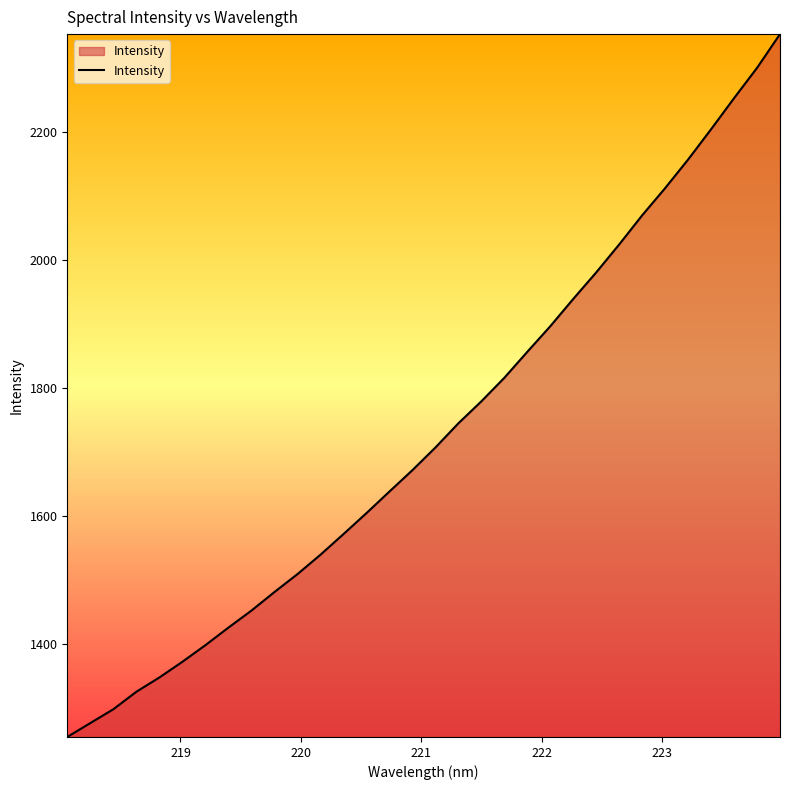

What is the maximum value shown in the chart?

2352.9